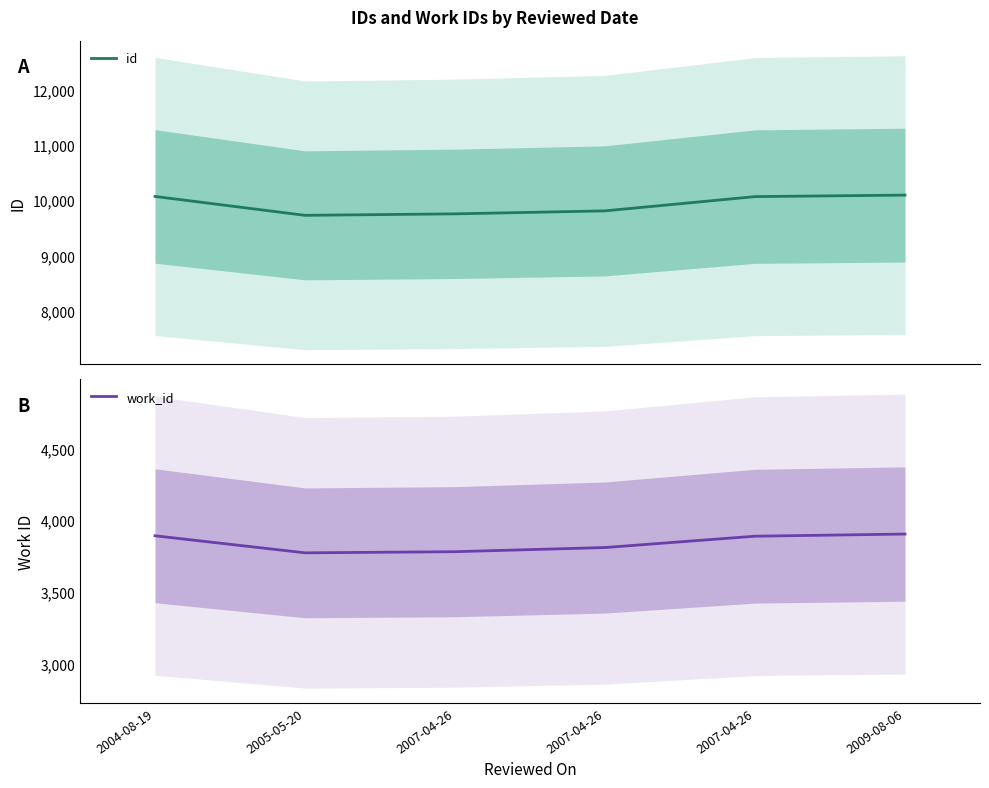

At which category is the sum across all series the highest?

2009-08-06